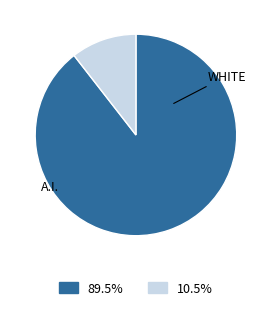

Is there a majority slice in this chart?

Yes